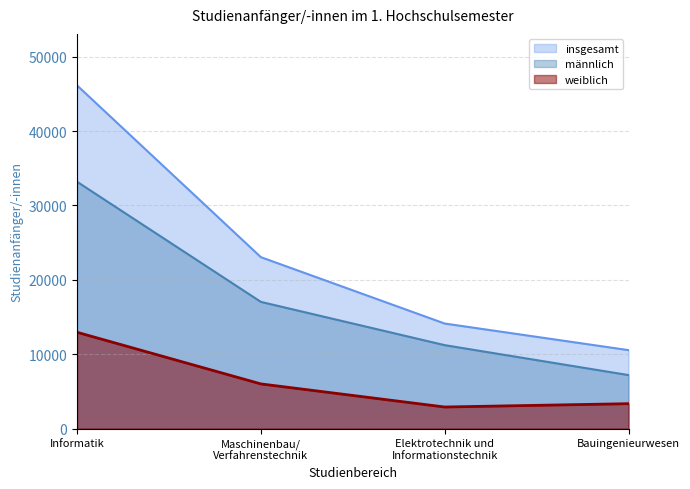

The value of männlich at Maschinenbau/
Verfahrenstechnik is 9307. True or false?

False